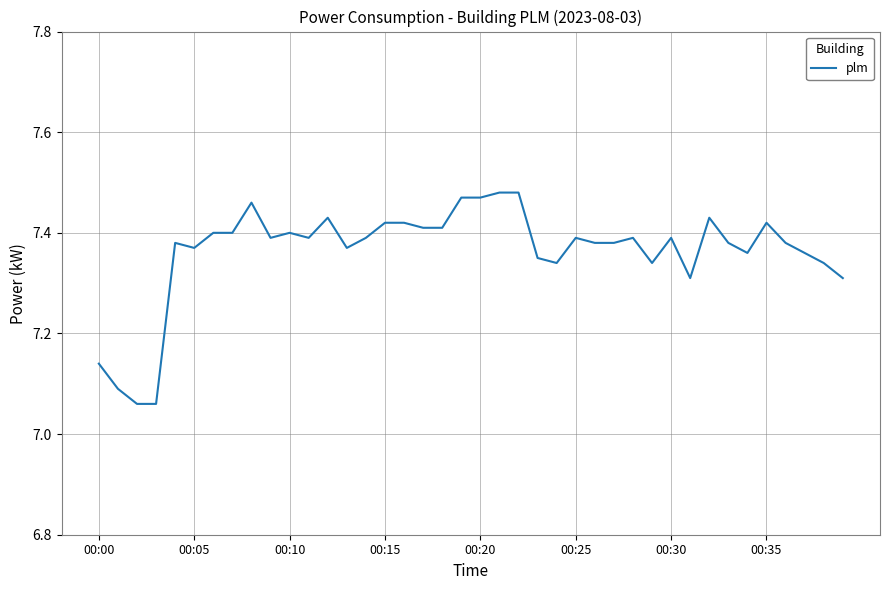

What is the average value?

7.4